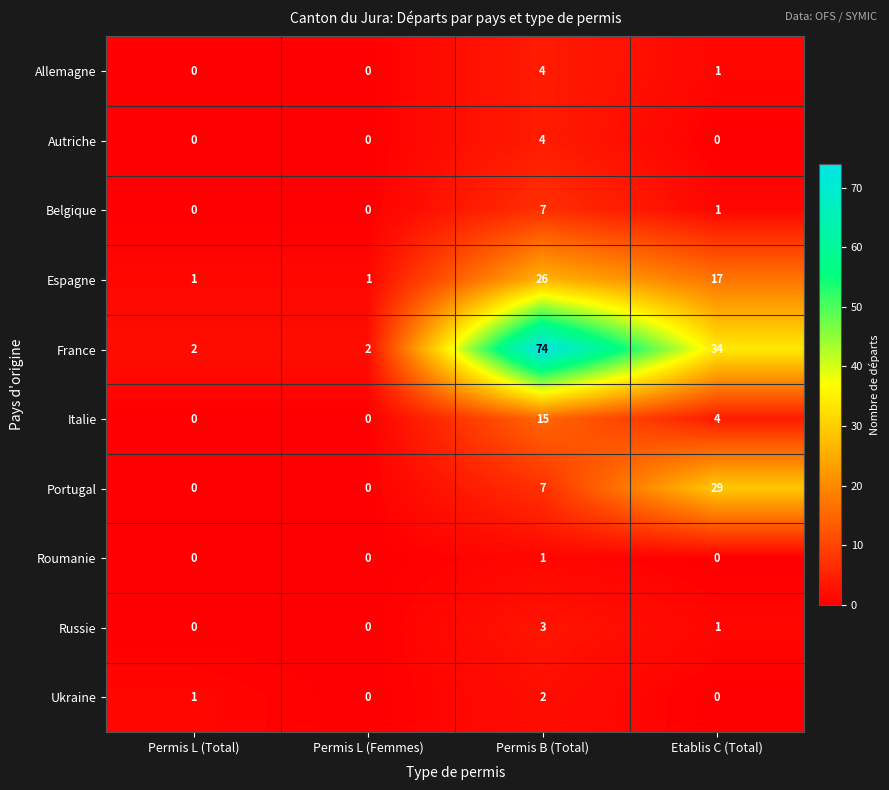

At which label does Russie reach its peak?

Permis B (Total)